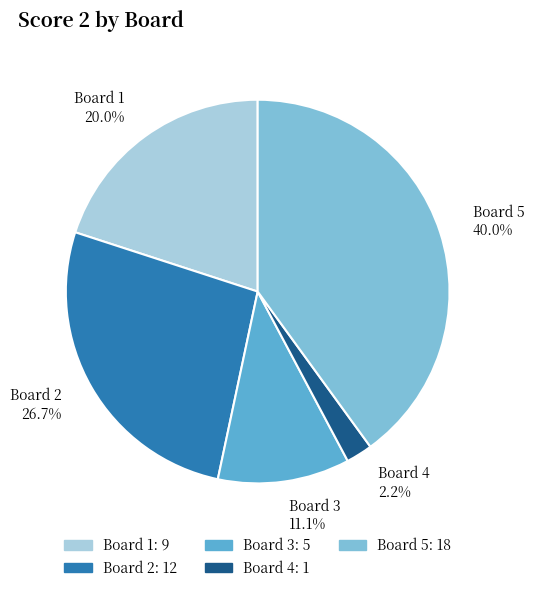

Between Board 2 and Board 3, which is larger?

Board 2